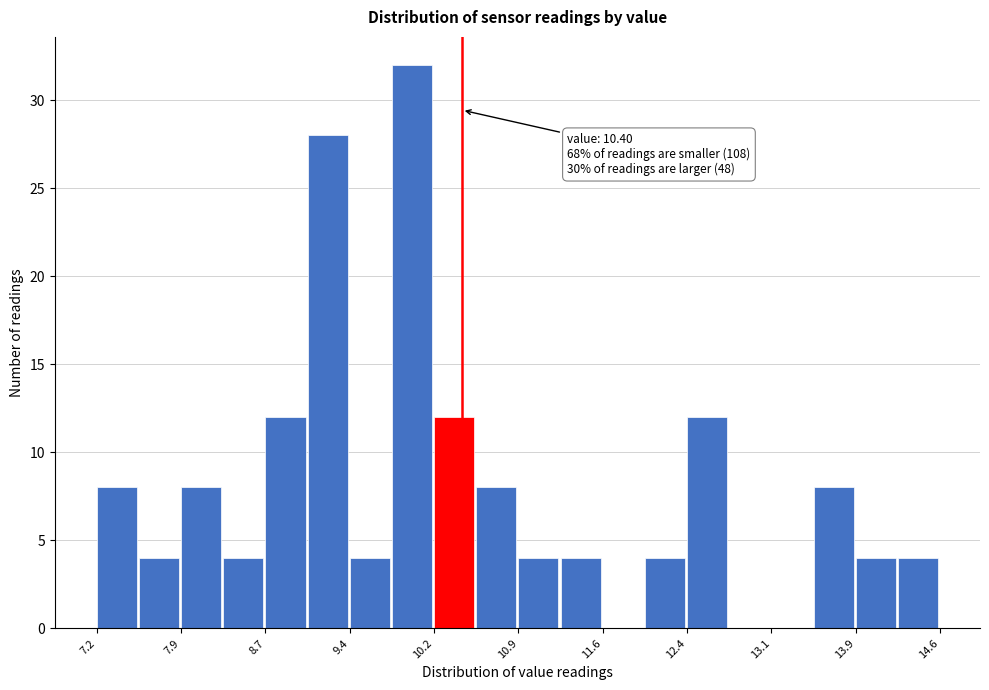

Read against the x-axis, roughly where is the centre of the tallest bar?

10.0